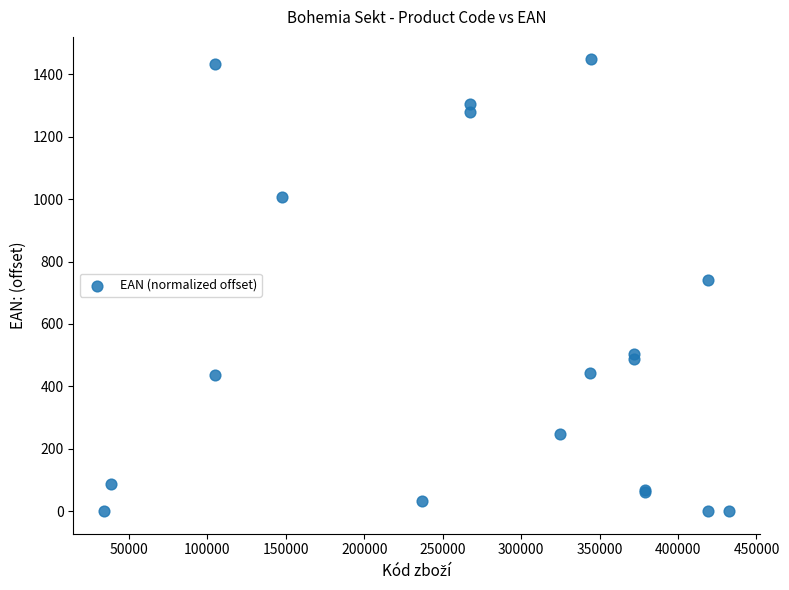

What Y value in the scatter plot is closest to 724?

741